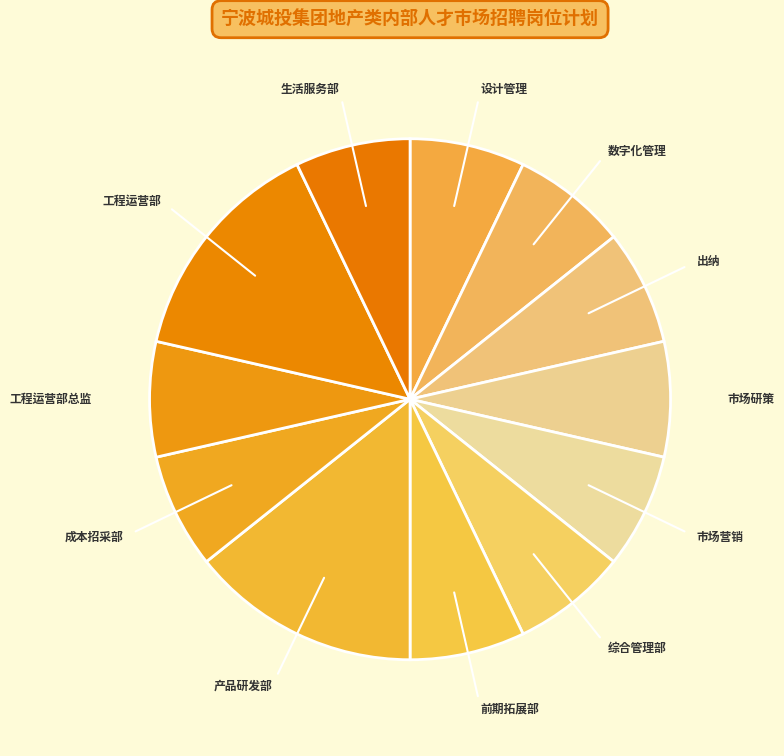

Which category has the biggest portion of the pie?

宁波地产发展有限公司-产品研发部